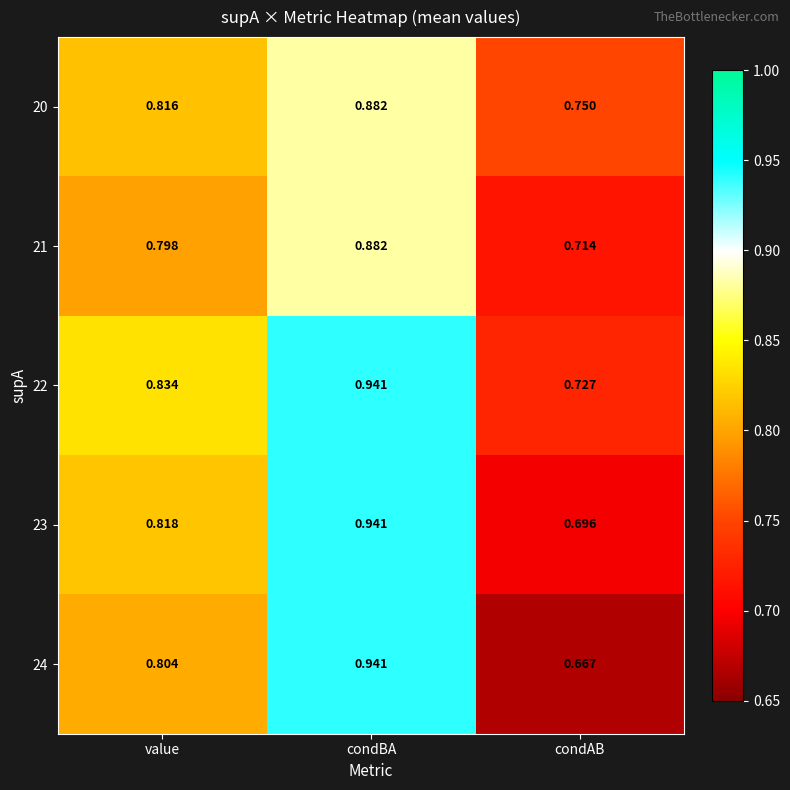

At which category is the sum across all series the highest?

condBA